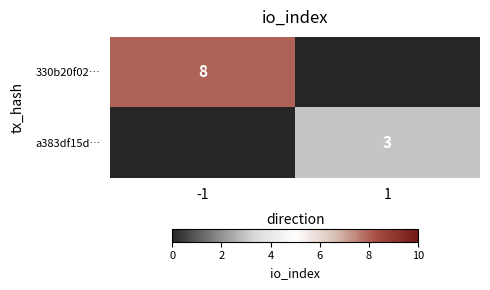

Is it true that 330b20f02… equals 8 at -1?

True